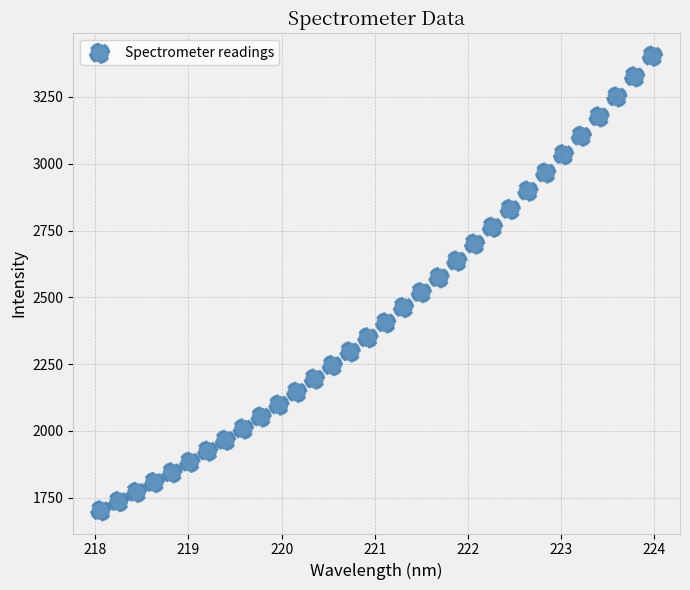

What is the range of X values (max minus min)?

5.9